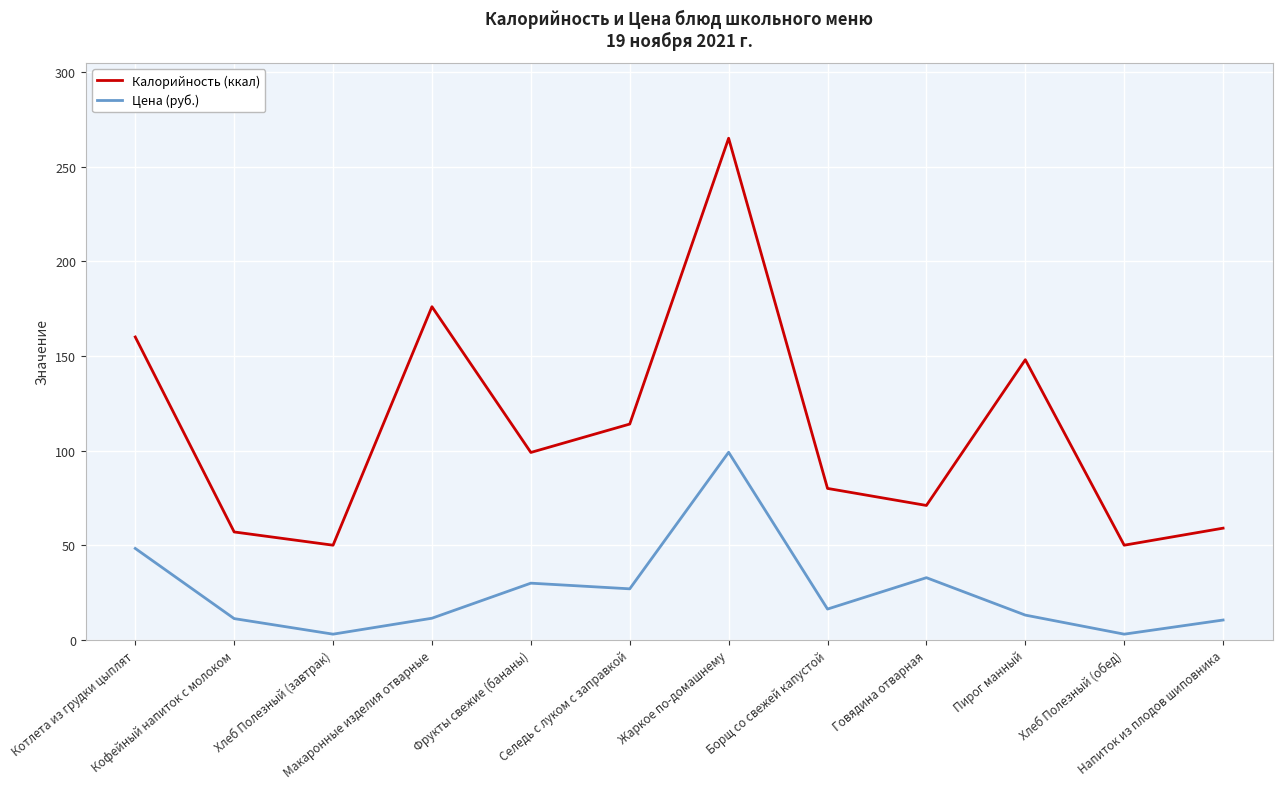

The Цена (руб.) series shows 10.5 at Напиток из плодов шиповника. True or false?

True